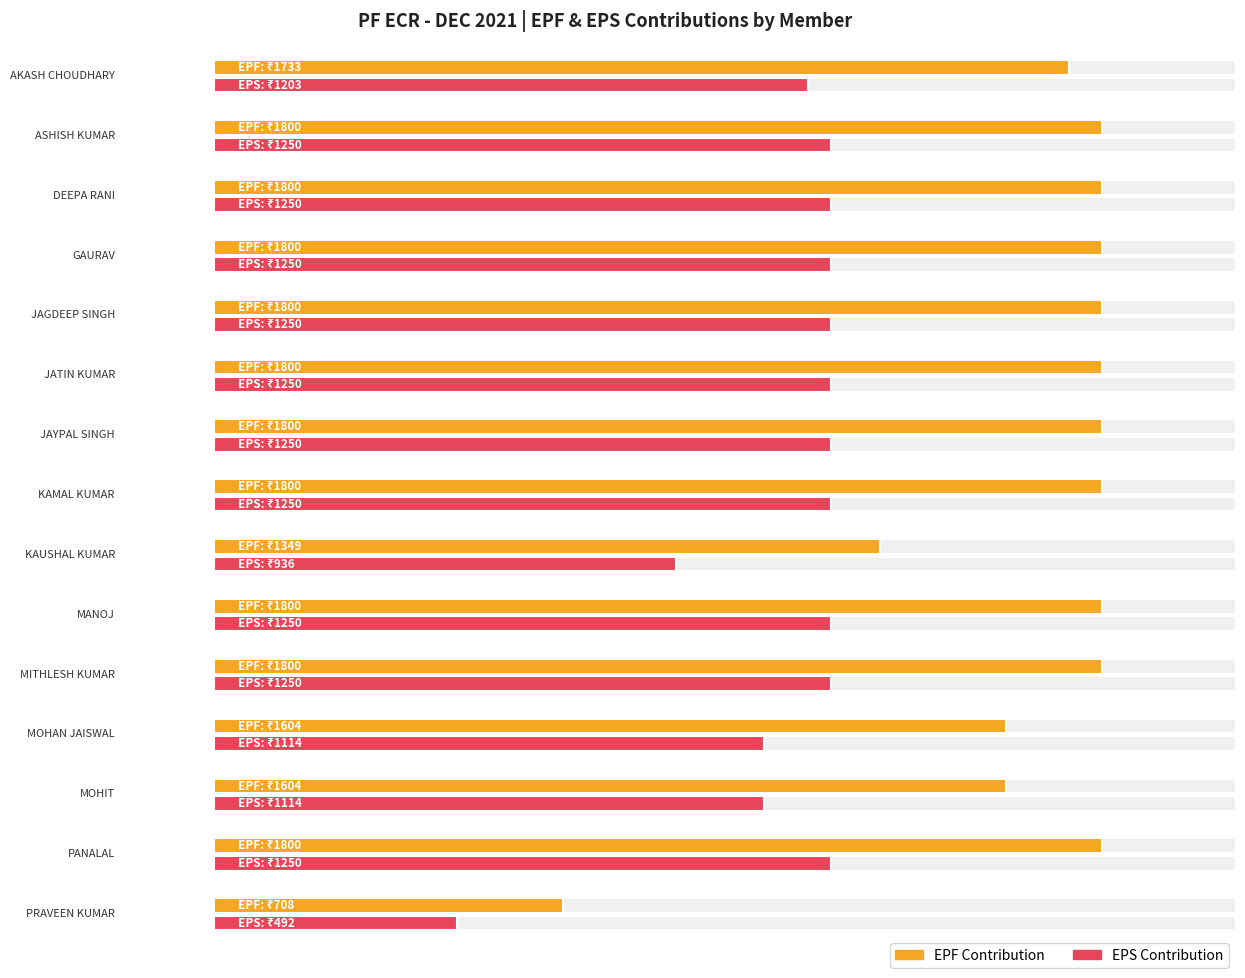

At which label is DIFF closest to 383?

KAUSHAL KUMAR